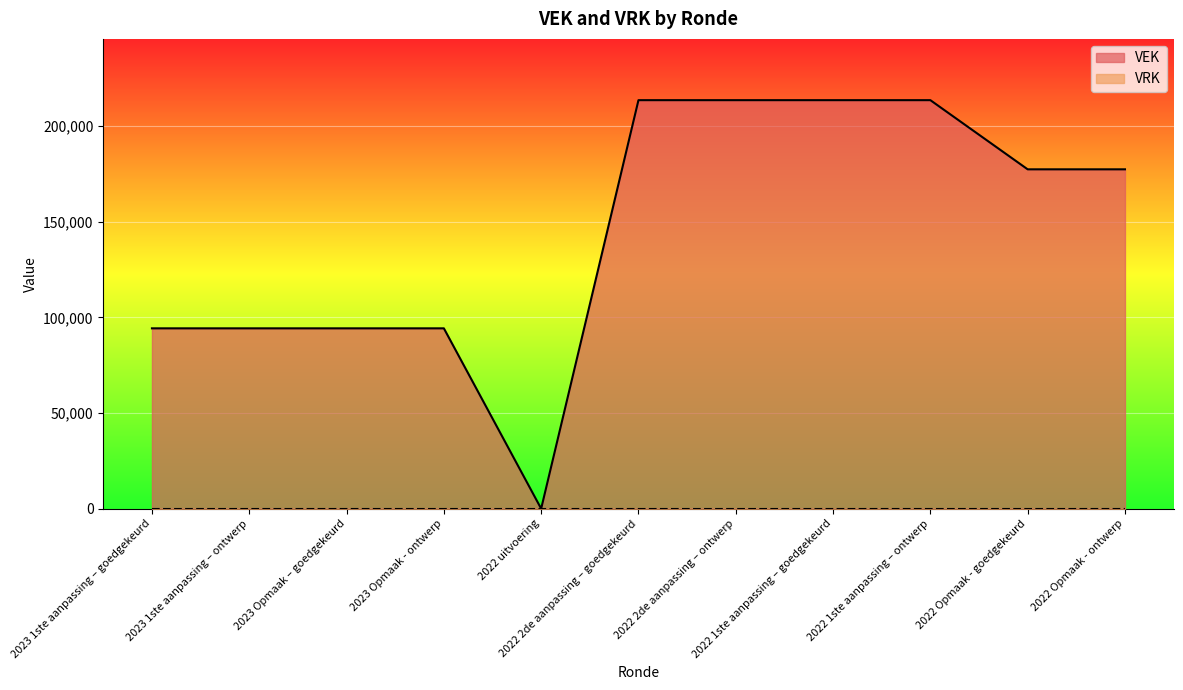

What is the label of the 7th point from the right?

2022 uitvoering